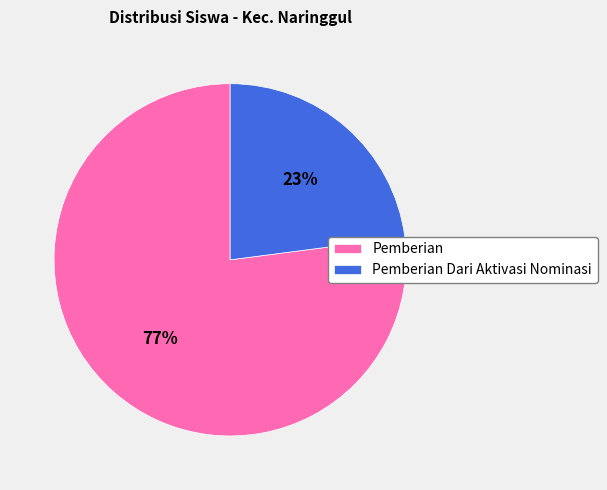

Do Pemberian Dari Aktivasi Nominasi and Pemberian together represent more than half of the pie?

Yes